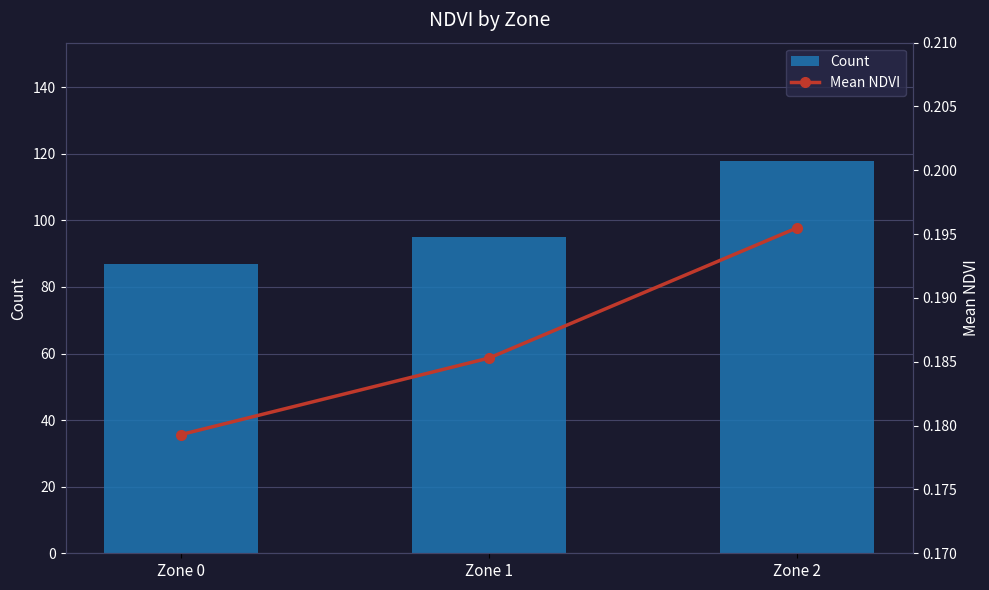

What are all the series names shown in the legend?

Count, Mean NDVI